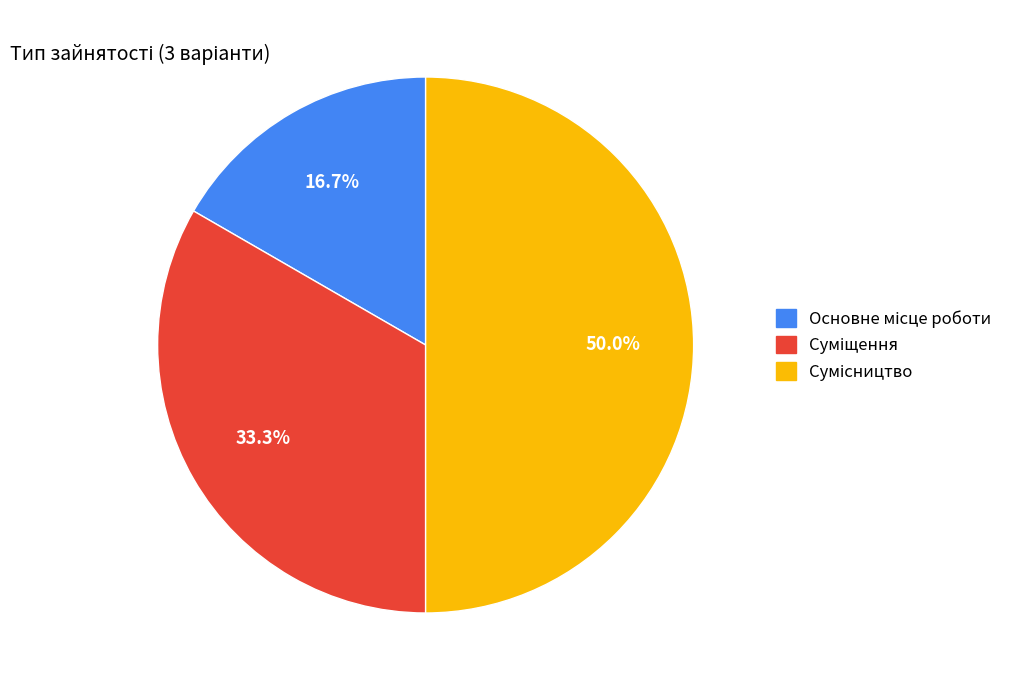

Count the number of slices in the pie.

3